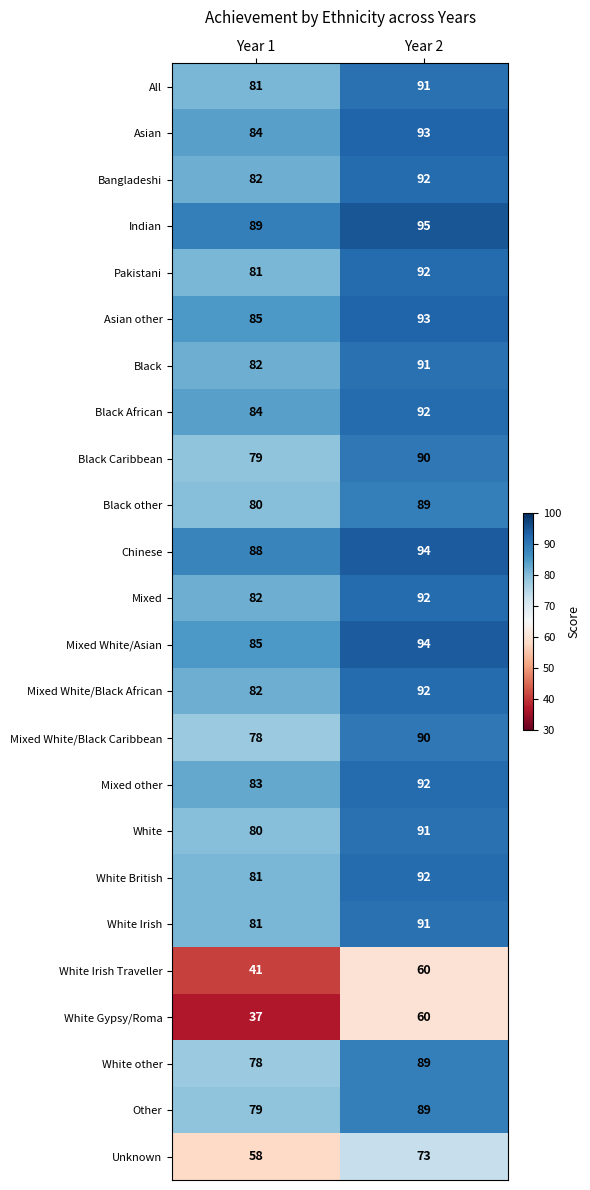

The value of Black at Year 1 is 82. True or false?

True